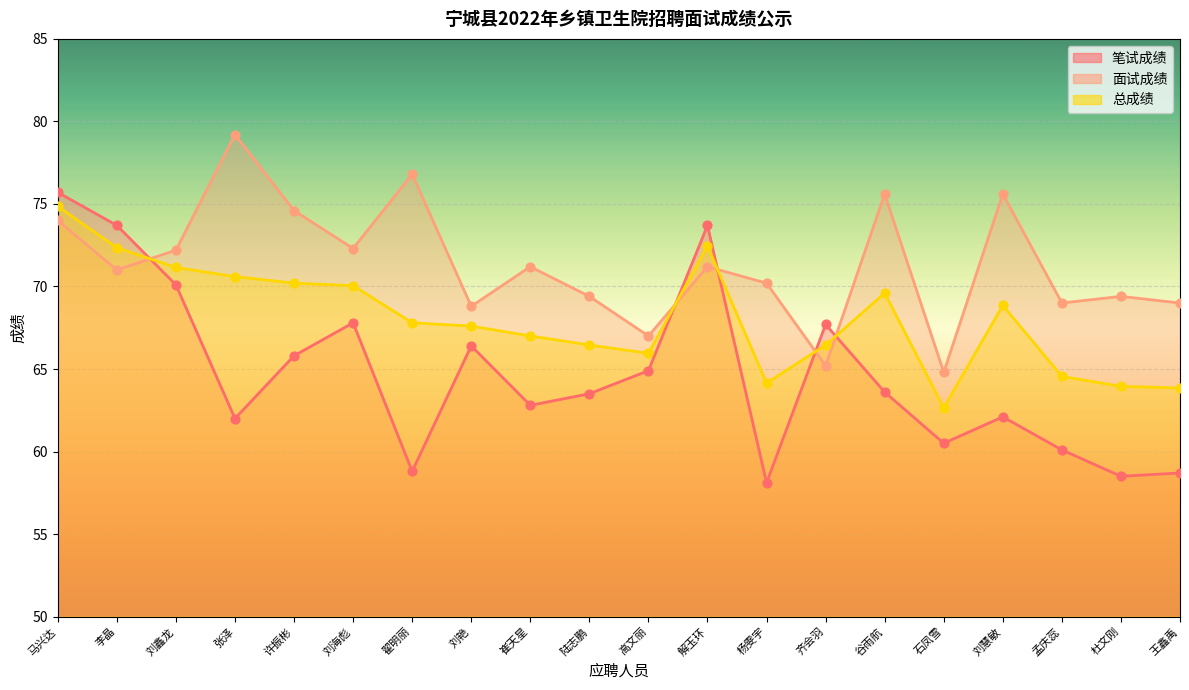

Which series has the largest total across all categories?

面试成绩